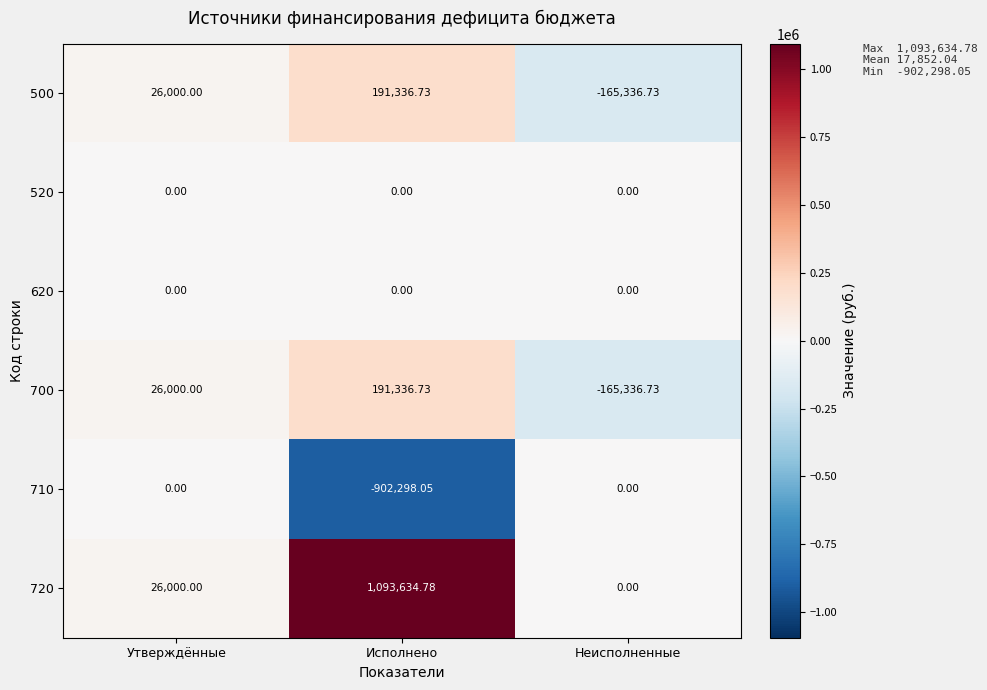

At which label does 710 reach its minimum?

Исполнено